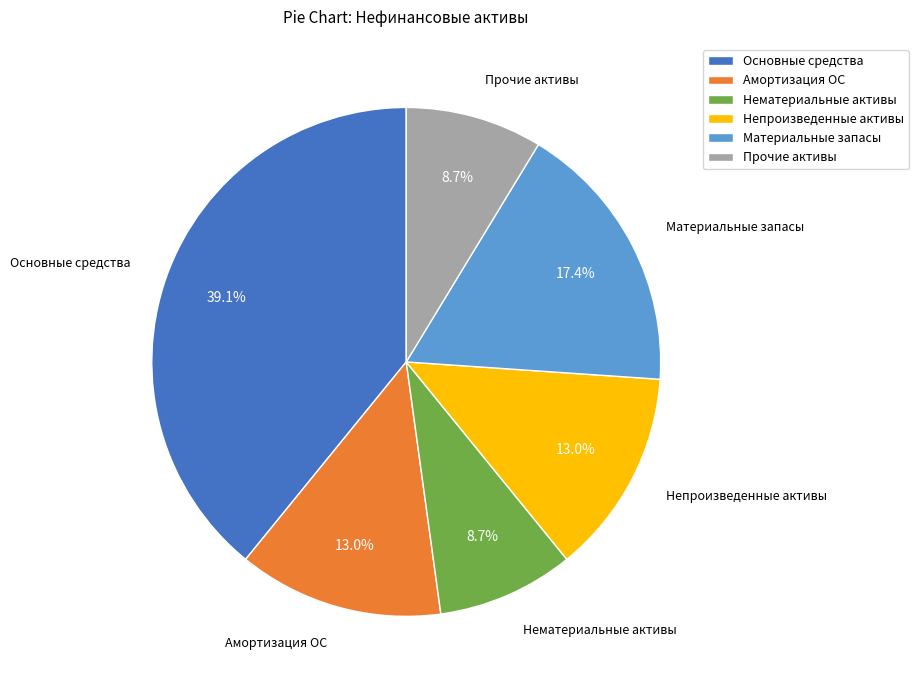

Do Материальные запасы and Амортизация ОС together represent more than half of the pie?

No